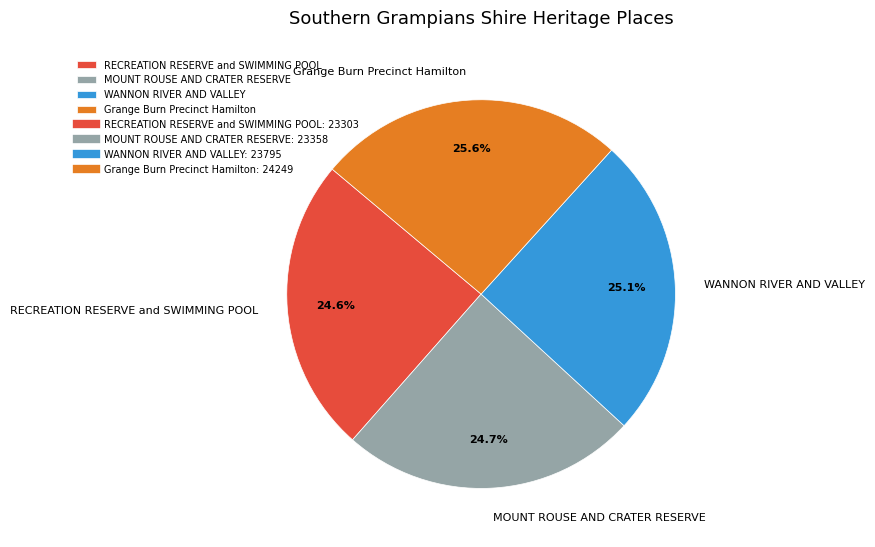

Combined, what portion of the pie is RECREATION RESERVE and SWIMMING POOL and MOUNT ROUSE AND CRATER RESERVE?

49.3%